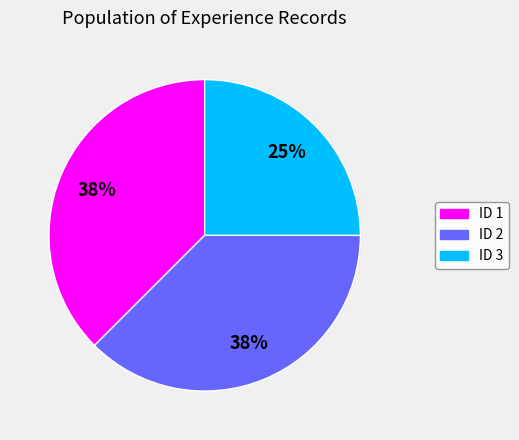

Does ID 2 account for over 50% of the chart?

No